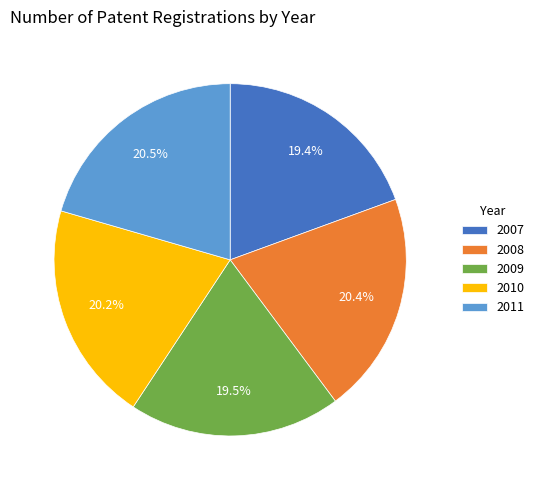

What is the total percentage of 2011 and 2009?

40.0%